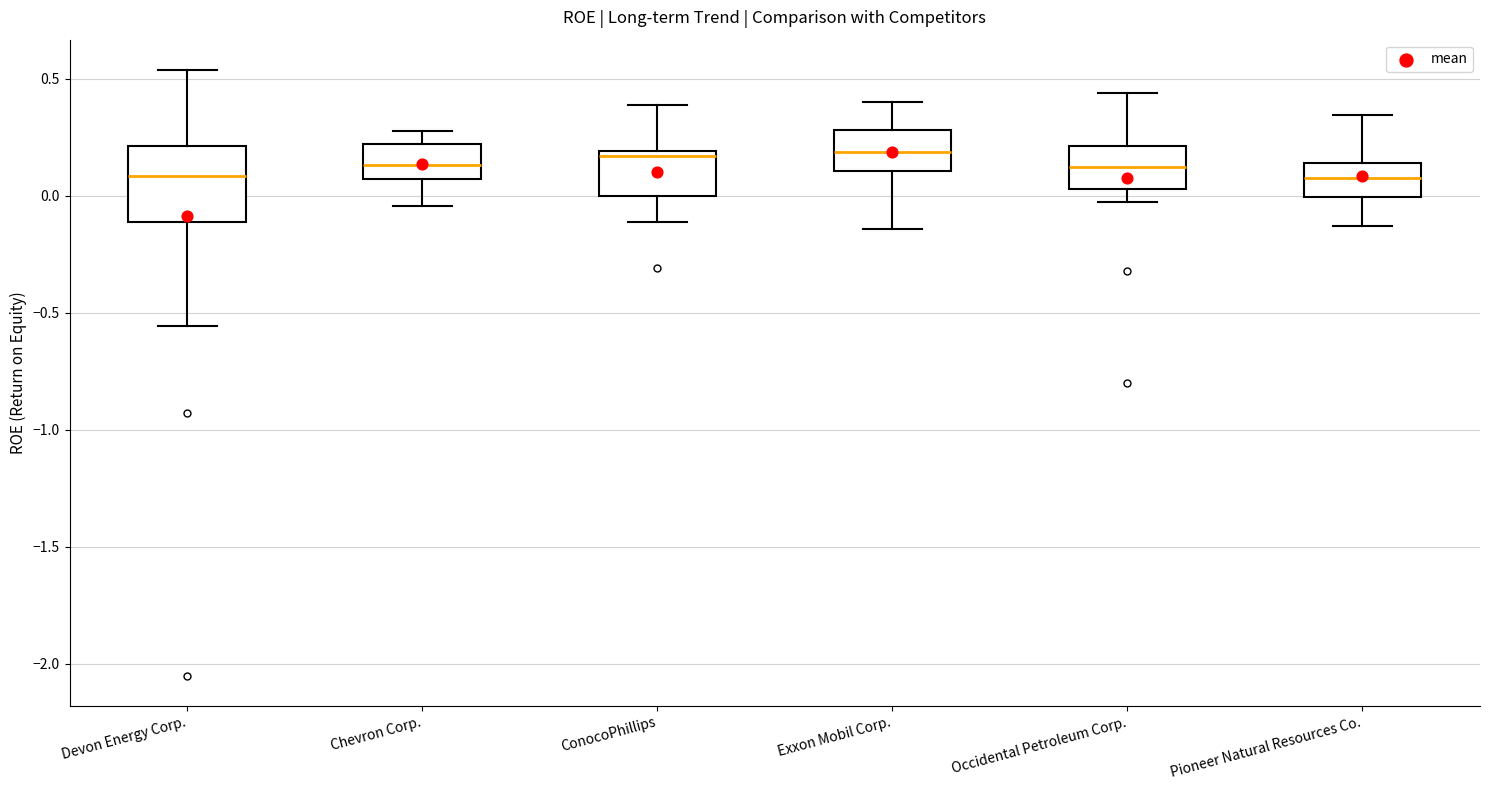

Reading left to right, transcribe this box plot: for each box, give where its median line is, the range the box spans, and where its two whiskers end, as read against the y-axis. The values are not printed on the chart, so give them approximately, as read against the axis.

Devon Energy Corp.: median 0.10, box -0.10 to 0.20, whiskers -0.55 to 0.55
Chevron Corp.: median 0.15, box 0.05 to 0.20, whiskers -0.05 to 0.30
ConocoPhillips: median 0.15, box 0.00 to 0.20, whiskers -0.10 to 0.40
Exxon Mobil Corp.: median 0.20, box 0.10 to 0.30, whiskers -0.15 to 0.40
Occidental Petroleum Corp.: median 0.15, box 0.05 to 0.20, whiskers -0.05 to 0.45
Pioneer Natural Resources Co.: median 0.10, box 0.00 to 0.15, whiskers -0.15 to 0.35